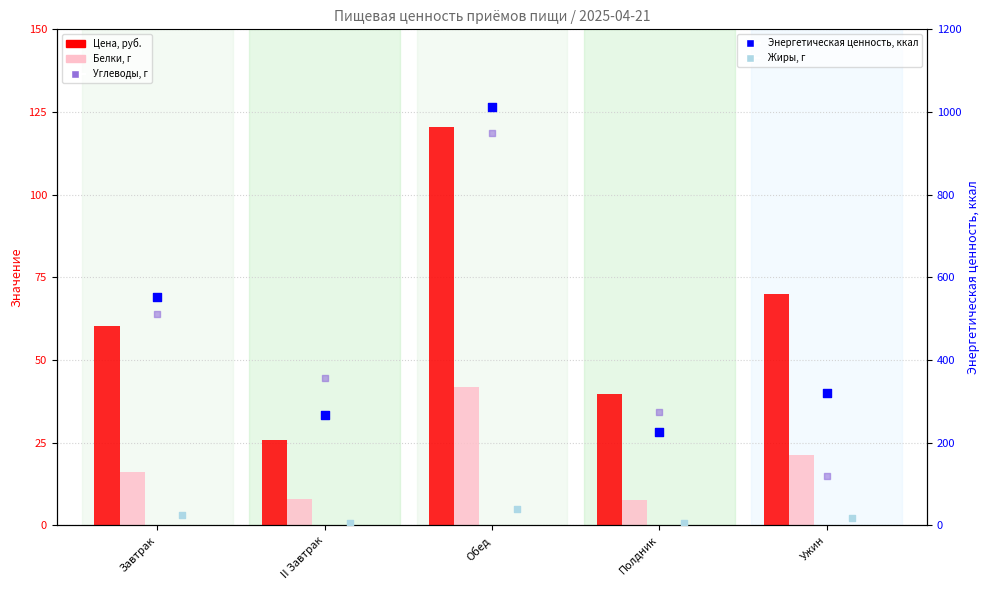

What is the total value across all series at Ужин?

445.5